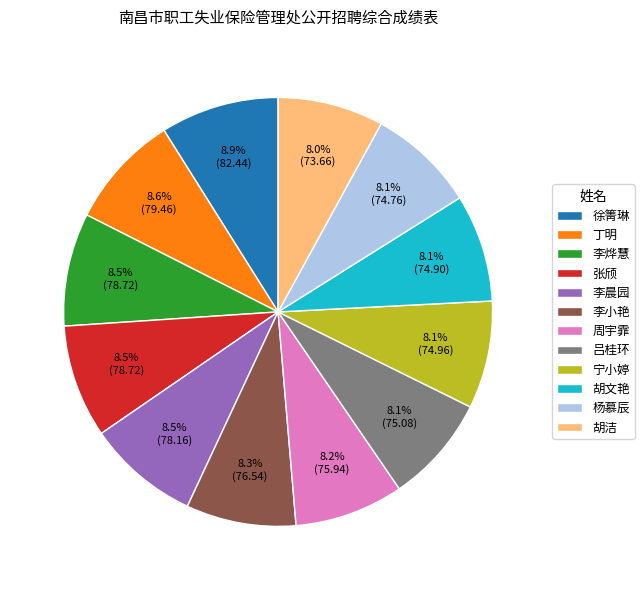

To the nearest percent, what is the difference between the largest and smallest slice percentages?

1%